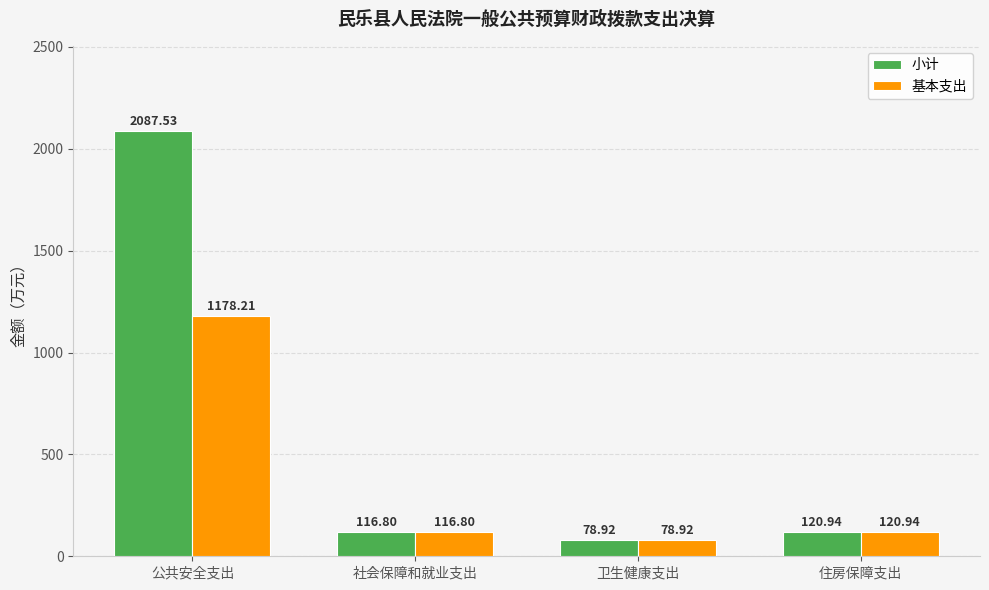

Rank the series by their maximum value, from highest to lowest.

小计, 基本支出